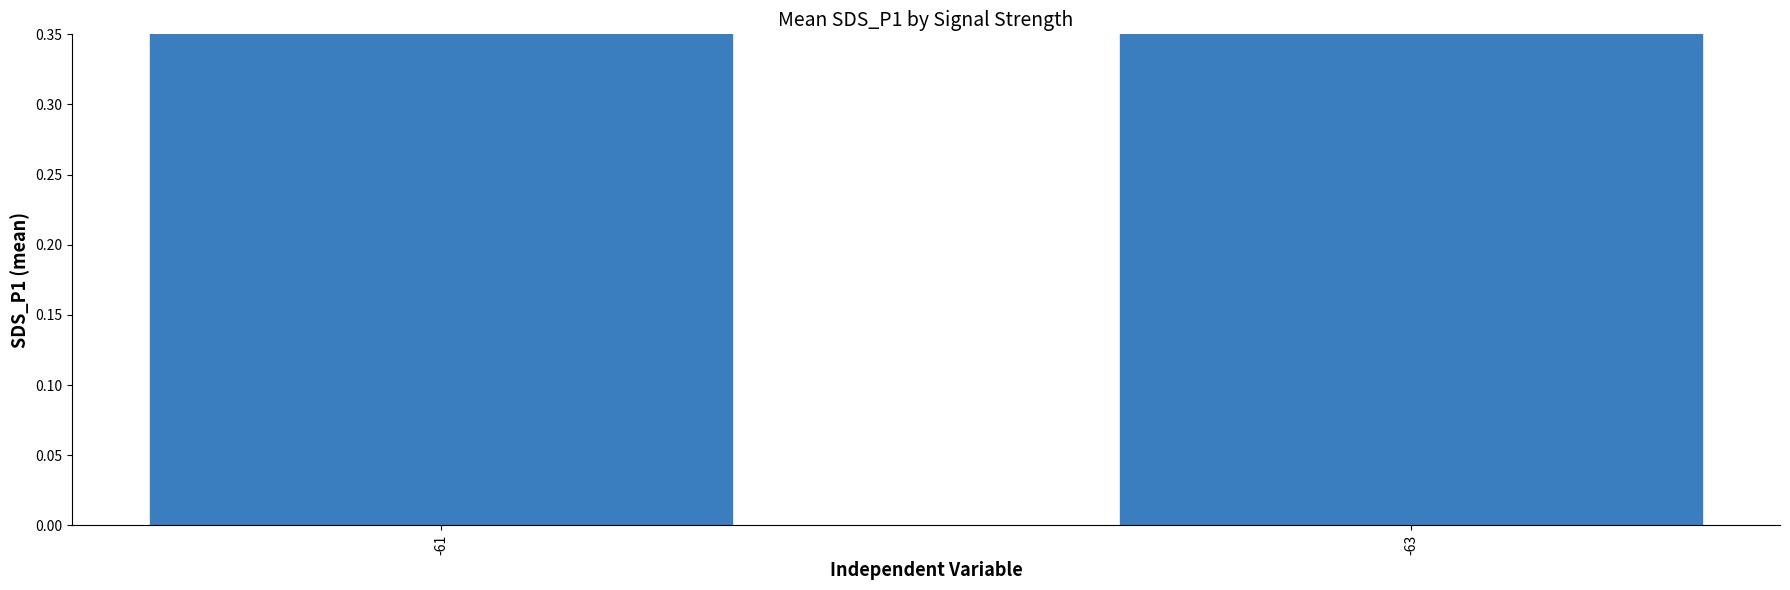

List the labels in order of value, smallest first.

-61, -63